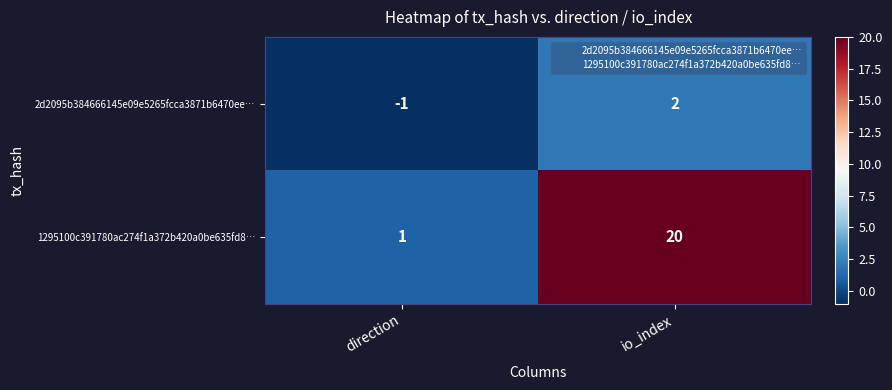

At which label is 2d2095b384666145e09e5265fcca3871b6470ee… closest to 0?

direction